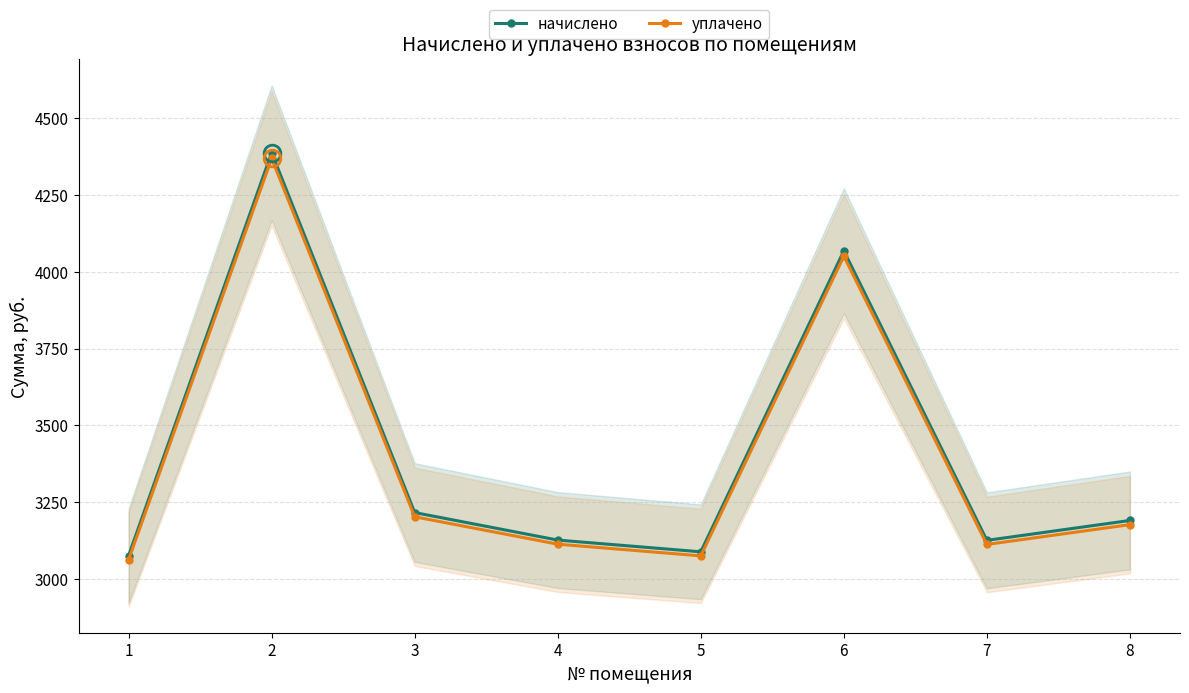

What is the difference between the уплачено values at 6 and 2?

318.4